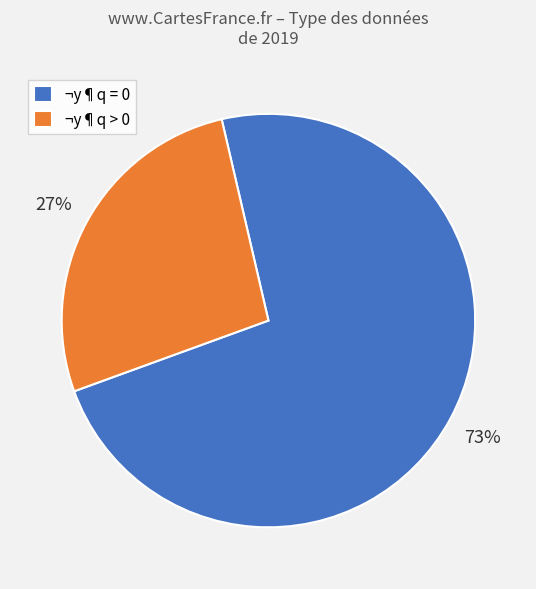

Does any single category account for the majority?

Yes